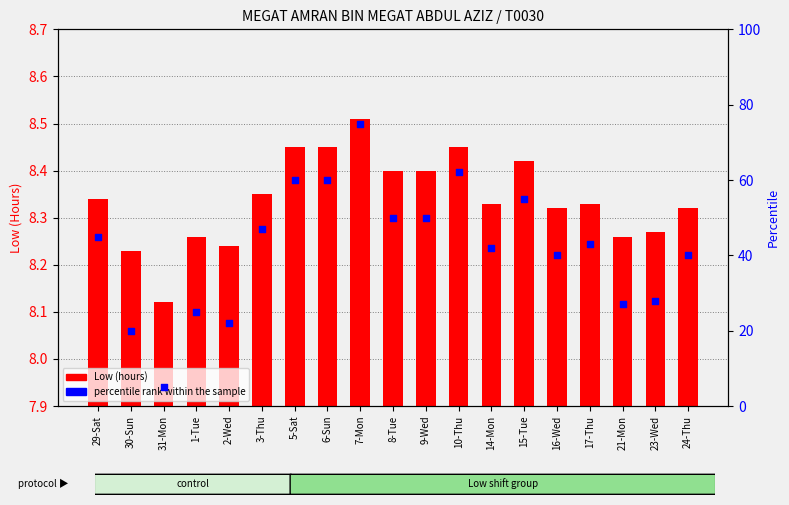

What is the ratio of the value at 24-Thu to the value at 10-Thu?

0.6